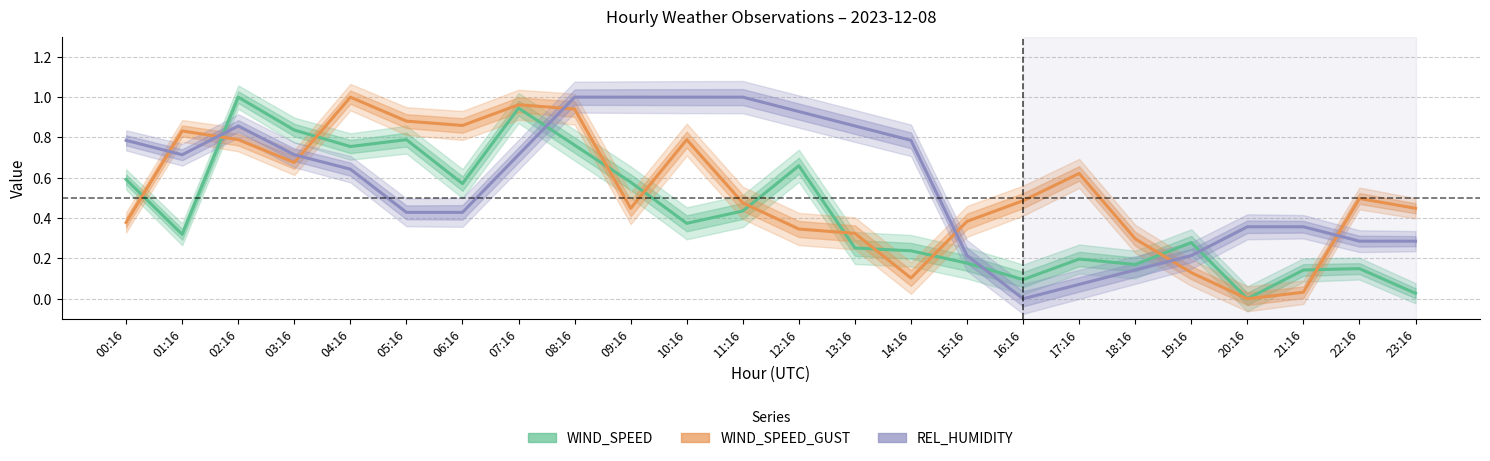

Reading left to right, list all the values displayed in this chart.

WIND_SPEED: 0.6	0.3	1.0	0.8	0.8	0.8	0.6	0.9	0.8	0.6	0.4	0.4	0.7	0.3	0.2	0.2	0.1	0.2	0.2	0.3	0.0	0.1	0.1	0.0
WIND_SPEED_GUST: 0.4	0.8	0.8	0.7	1.0	0.9	0.9	1.0	0.9	0.4	0.8	0.5	0.3	0.3	0.1	0.4	0.5	0.6	0.3	0.1	0.0	0.0	0.5	0.4
REL_HUMIDITY: 0.8	0.7	0.9	0.7	0.6	0.4	0.4	0.7	1.0	1.0	1.0	1.0	0.9	0.9	0.8	0.2	0.0	0.1	0.1	0.2	0.4	0.4	0.3	0.3